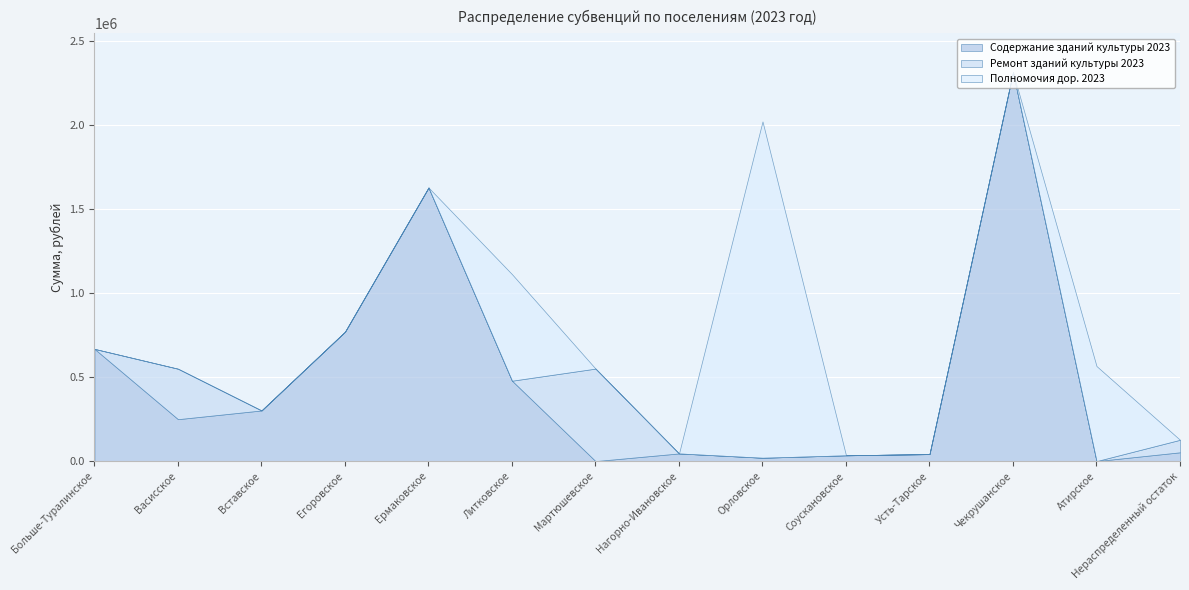

What is the difference between the highest and lowest values at Нагорно-Ивановское?

45535.0